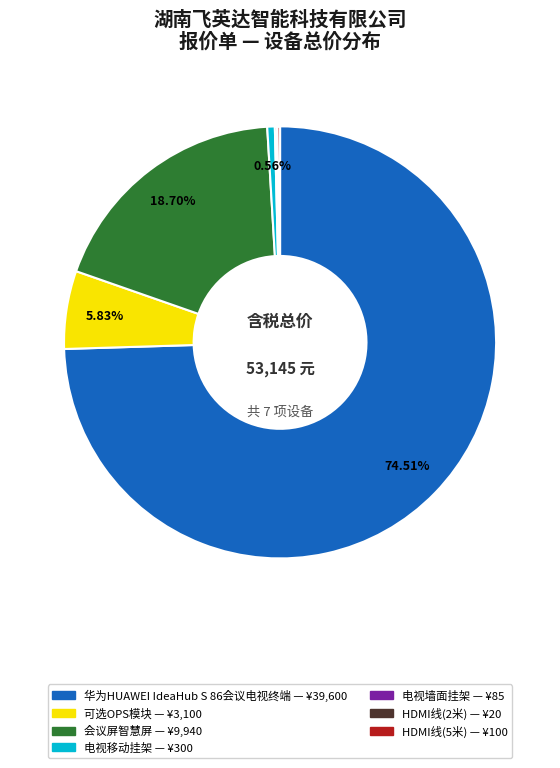

Between 会议屏智慧屏 and 华为HUAWEI IdeaHub S 86会议电视终端, which is larger?

华为HUAWEI IdeaHub S 86会议电视终端